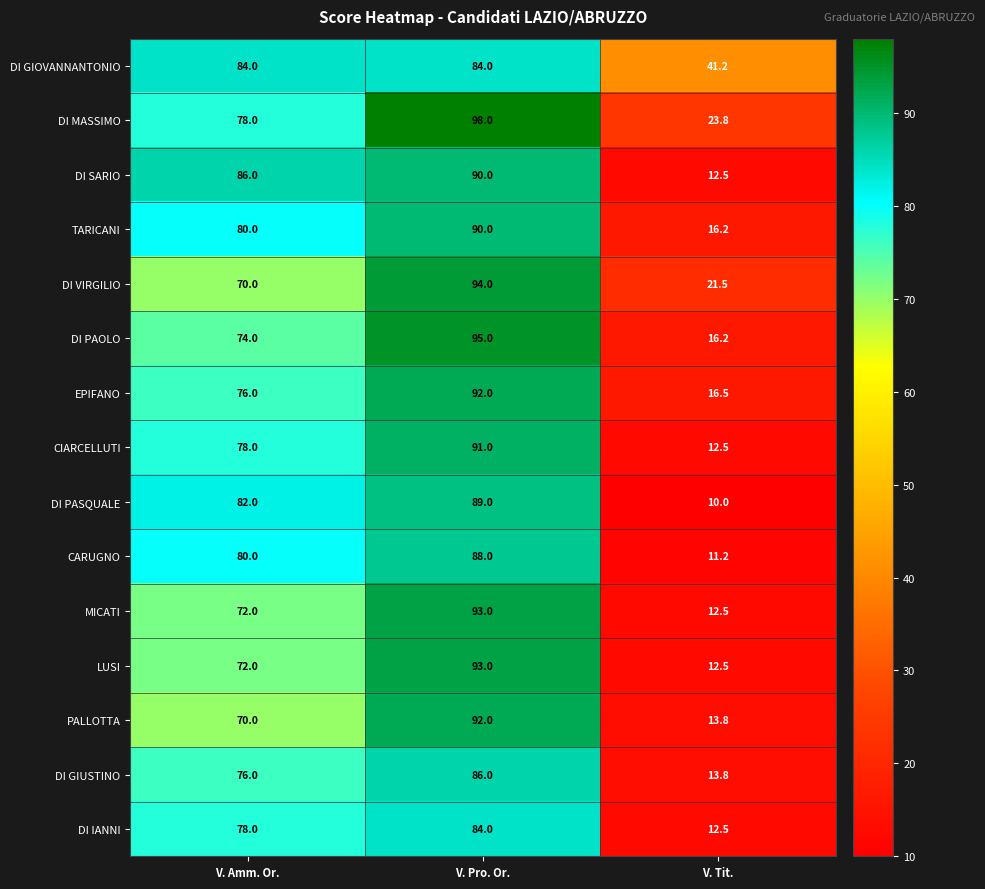

What is the total value across all series at V. Amm. Or.?

1156.0